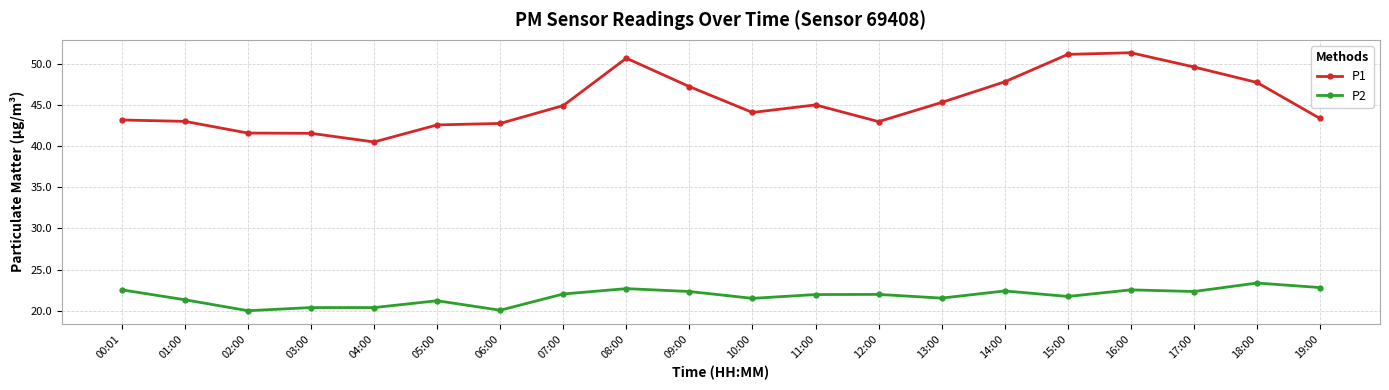

Which series has the widest spread of values?

P1